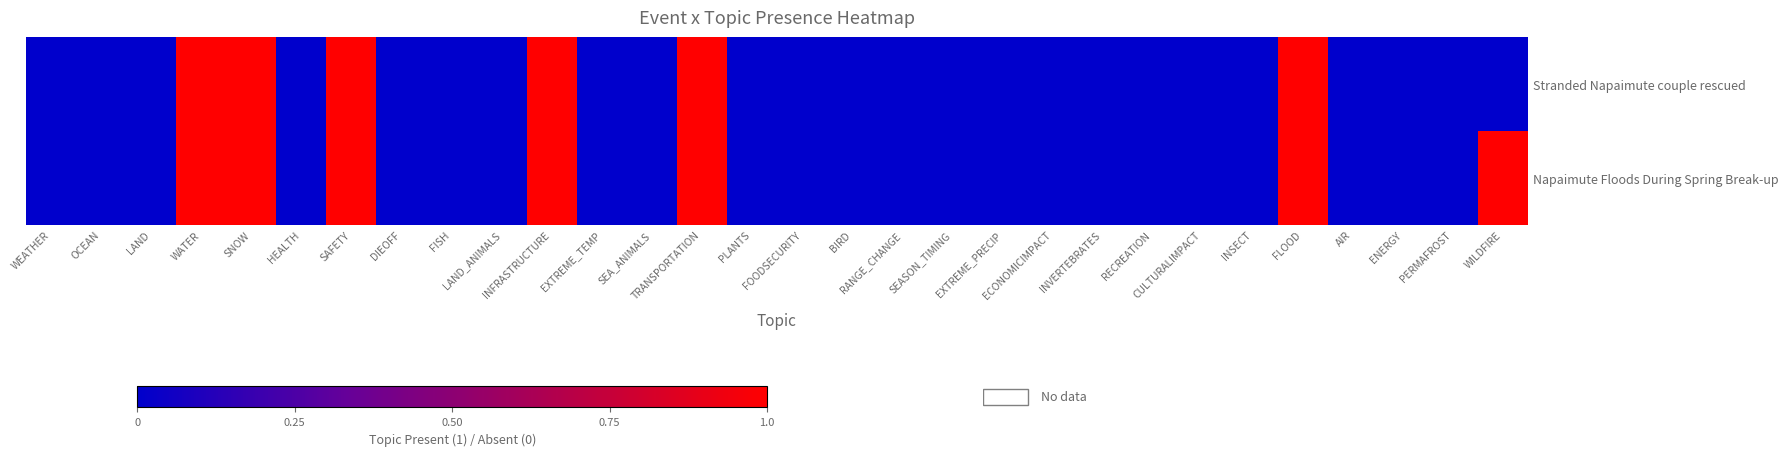

At which category is the sum across all series the highest?

WATER